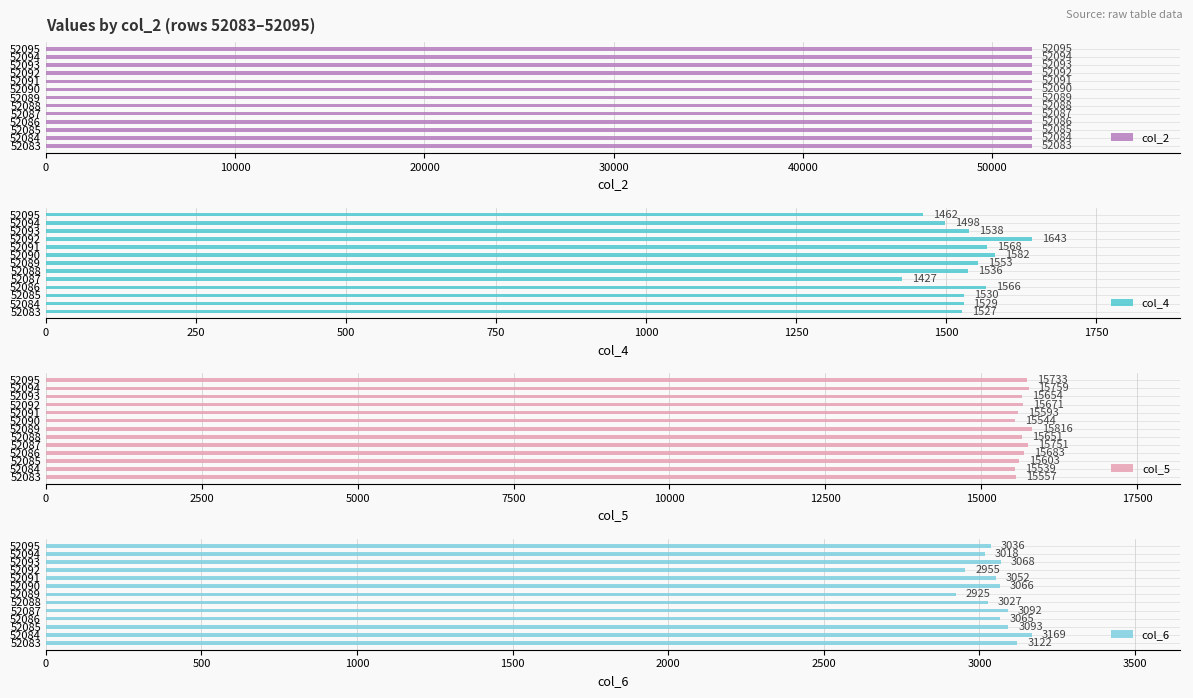

Reading right to left, list all the values displayed in this chart.

col_2: 52095	52094	52093	52092	52091	52090	52089	52088	52087	52086	52085	52084	52083
col_4: 1462	1498	1538	1643	1568	1582	1553	1536	1427	1566	1530	1529	1527
col_5: 15733	15759	15654	15671	15593	15544	15816	15651	15751	15683	15603	15539	15557
col_6: 3036	3018	3068	2955	3052	3066	2925	3027	3092	3065	3093	3169	3122